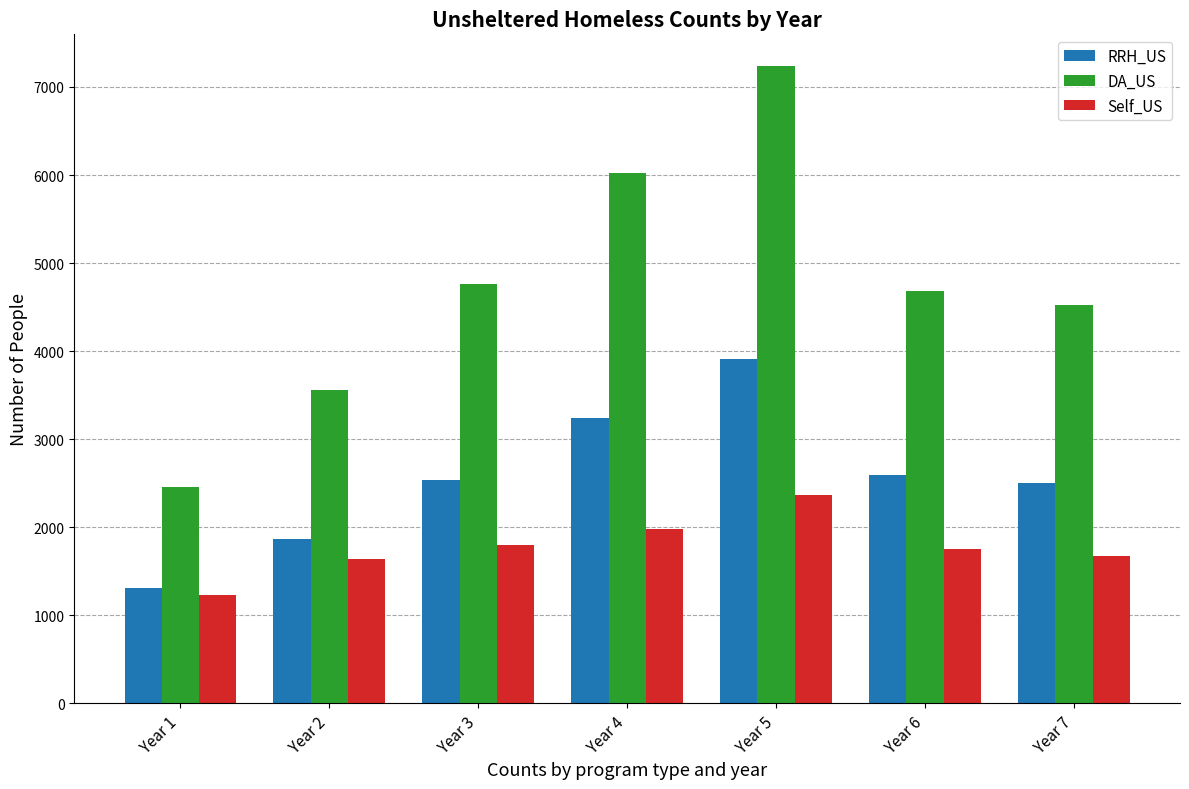

What is the difference between the DA_US values at Year 1 and Year 6?

2226